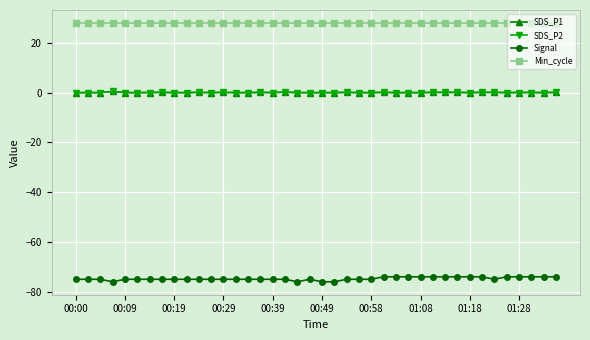

Does the chart have visible grid lines?

Yes